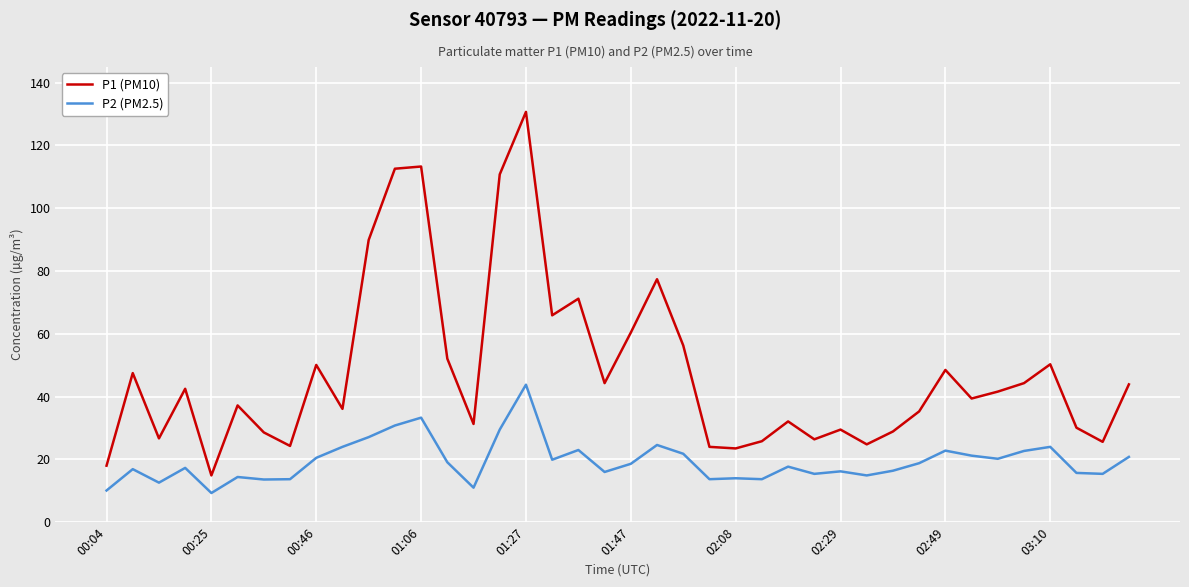

What is the difference between the maximum and minimum values in the P2 (PM2.5) series?

34.5